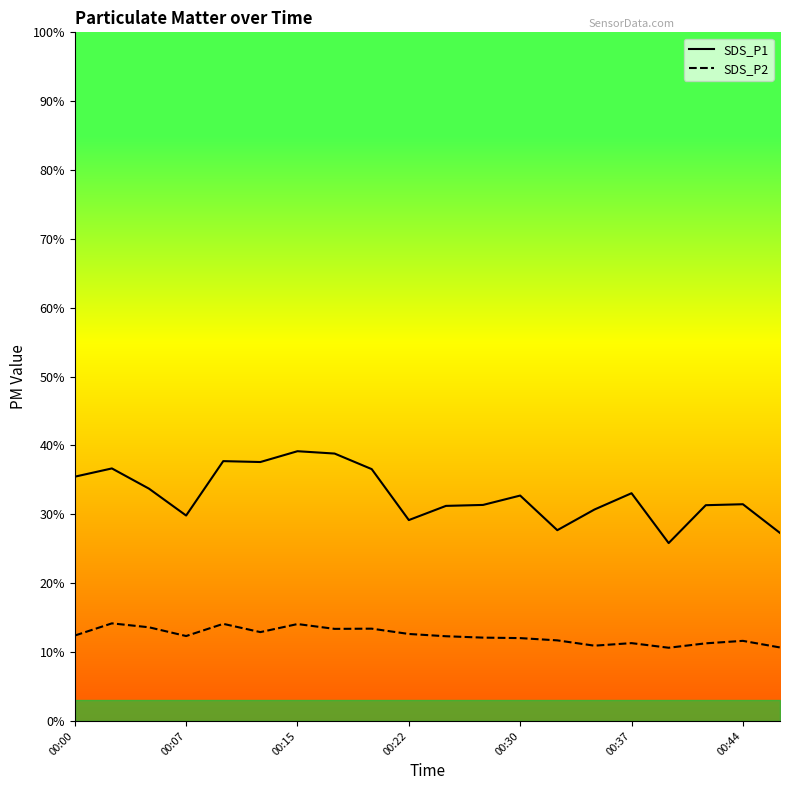

Rank the series by their average value, from highest to lowest.

SDS_P1, SDS_P2